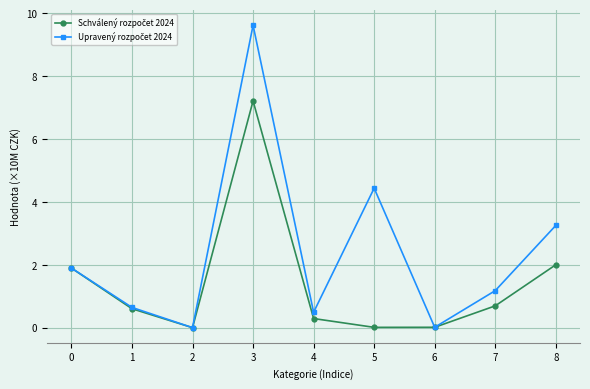

At which category is the sum across all series the highest?

3